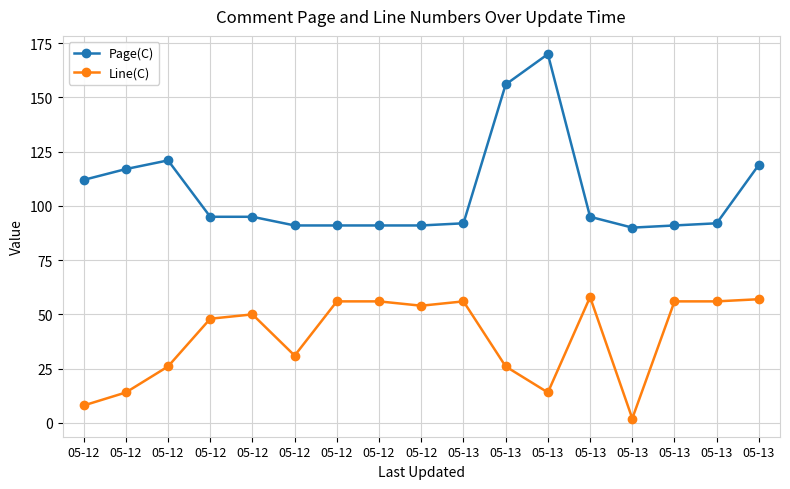

How many data points in Line(C) are less than 50?

8